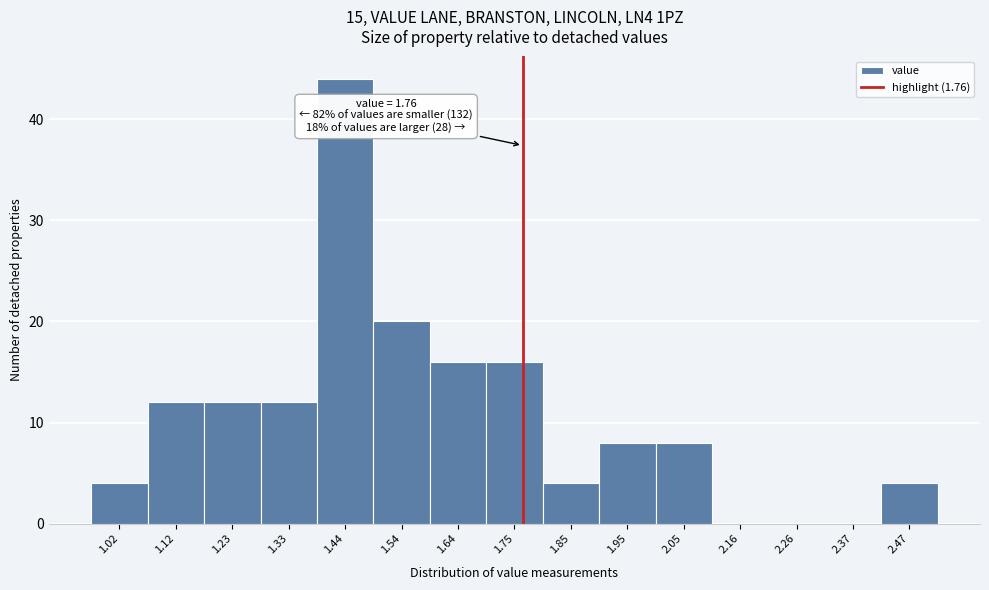

Over which range of the x-axis is the bar tallest?

1.38 to 1.48